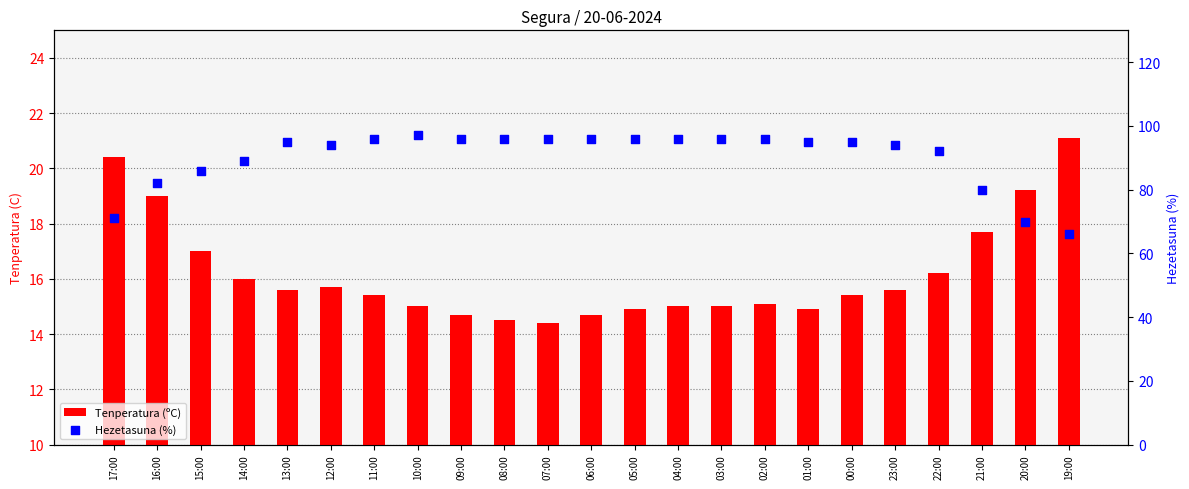

Which series reaches the minimum Y coordinate?

Tenperatura (ºC)